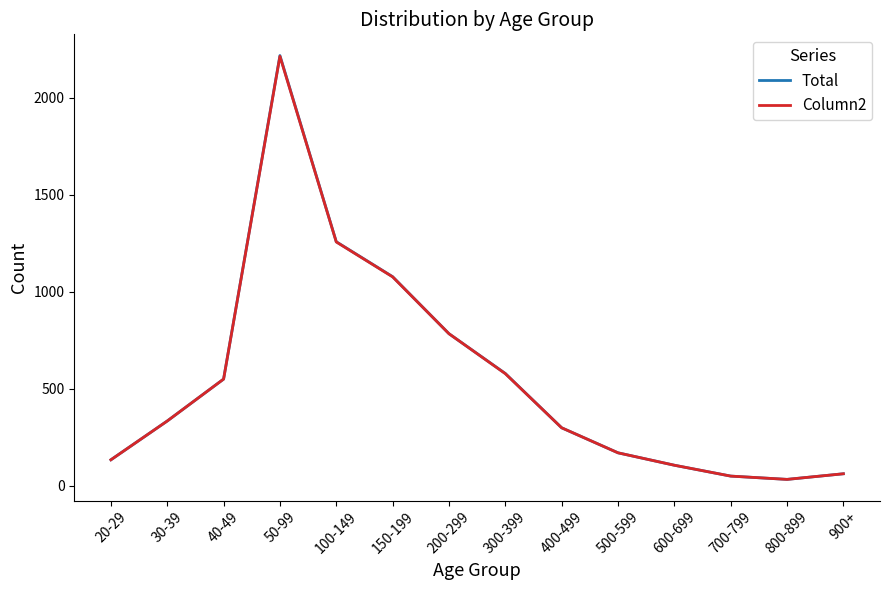

True or false: Total has a value of 420 at 200-299.

False